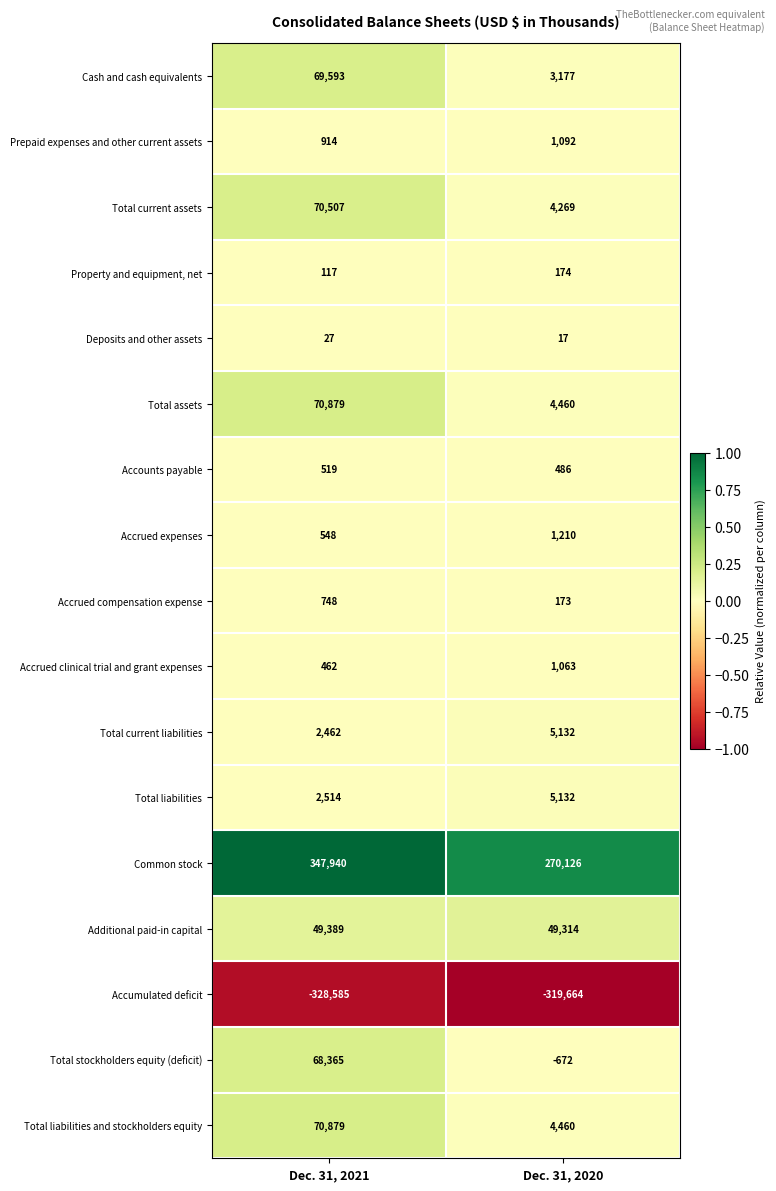

Which series has the largest total across all categories?

Common stock